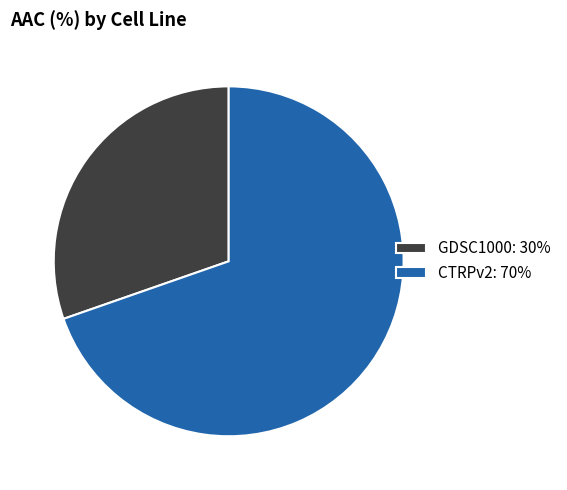

Is the sum of GDSC1000: 30% and CTRPv2: 70% greater than half?

Yes